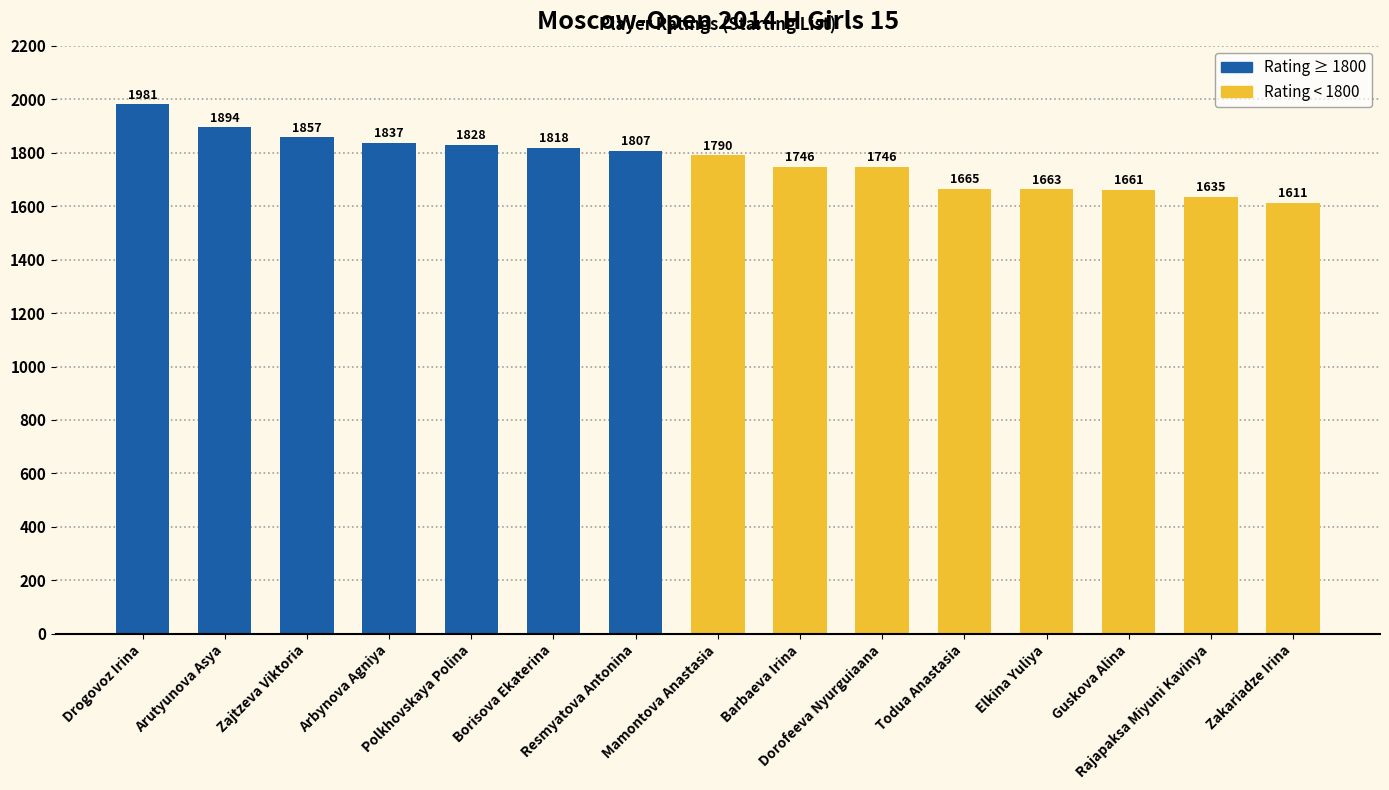

Which label corresponds to the smallest value in the chart?

Zakariadze Irina